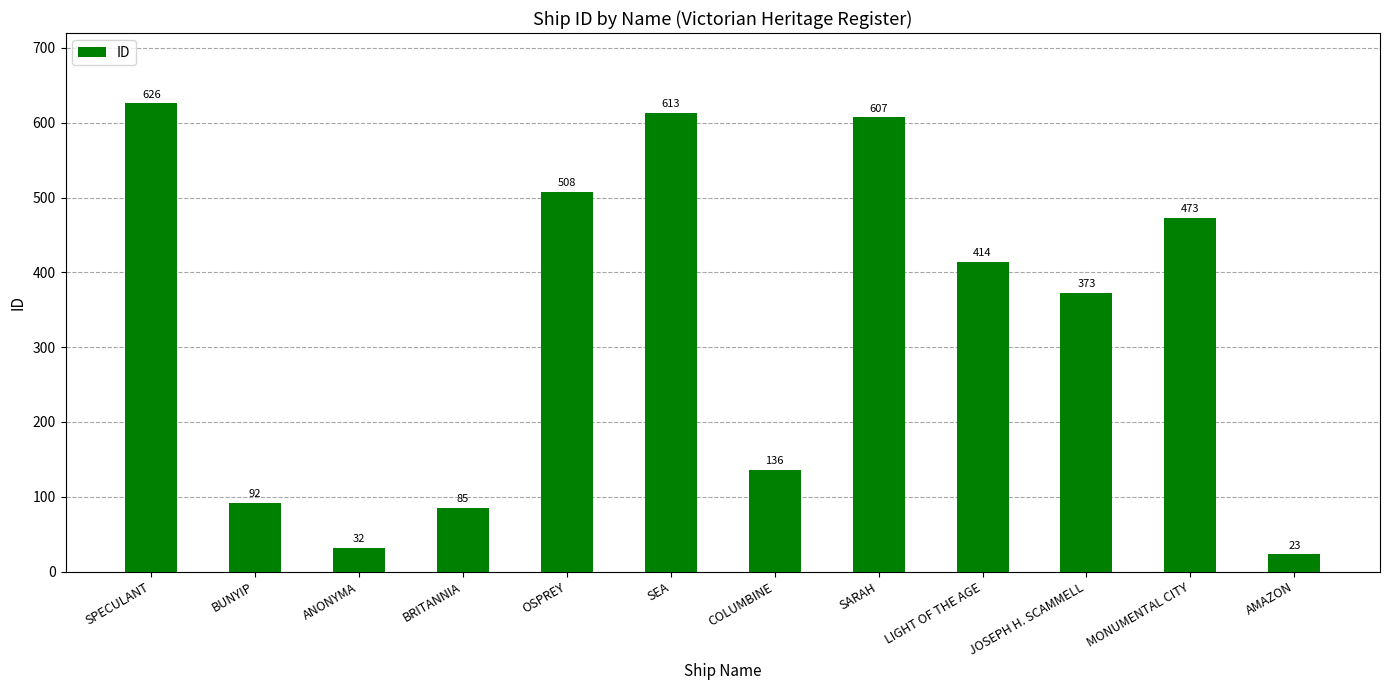

Reading left to right, extract all data points from this chart.

626	92	32	85	508	613	136	607	414	373	473	23